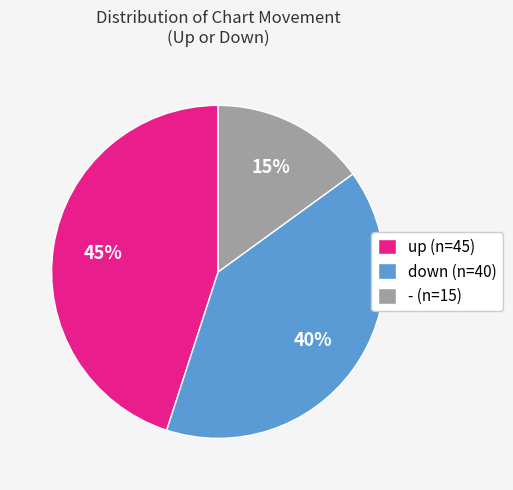

Which has a higher value, down or up?

up